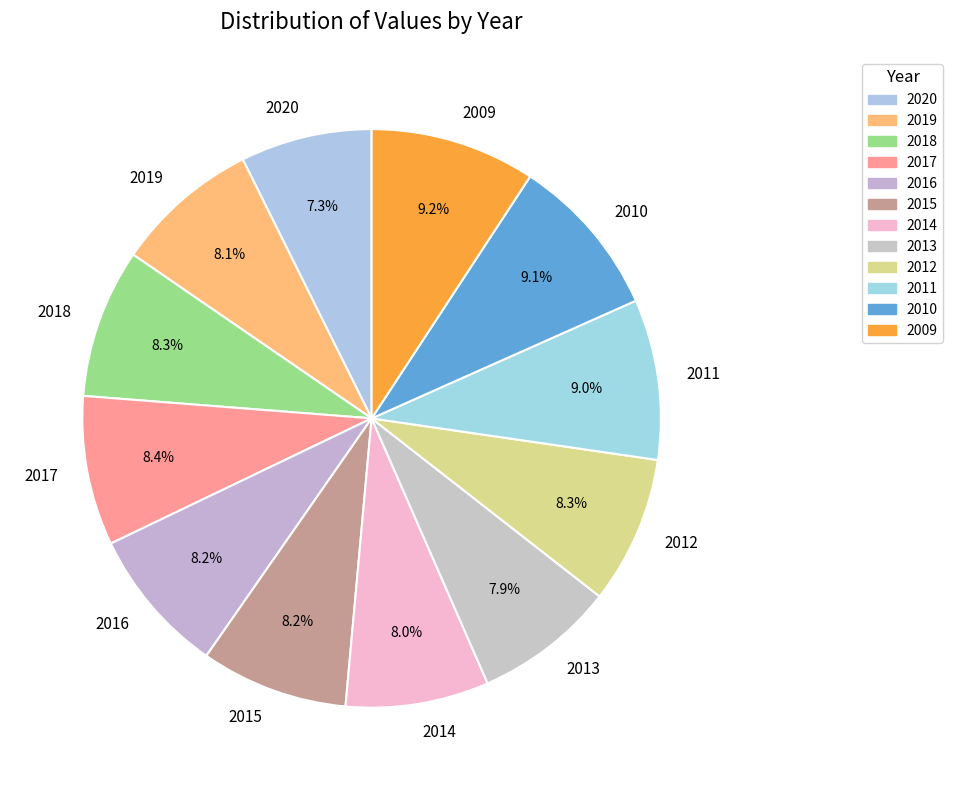

How many slices are in this pie chart?

12